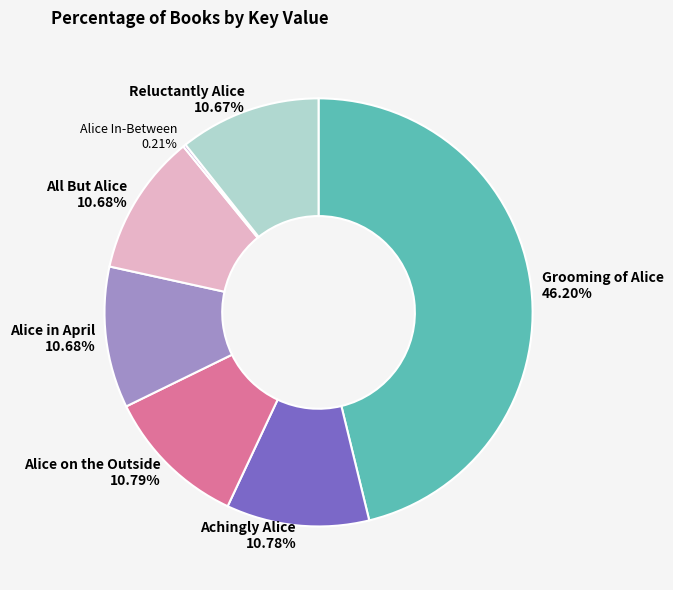

What is the ratio of the value at Alice in April to the value at All But Alice?

1.0